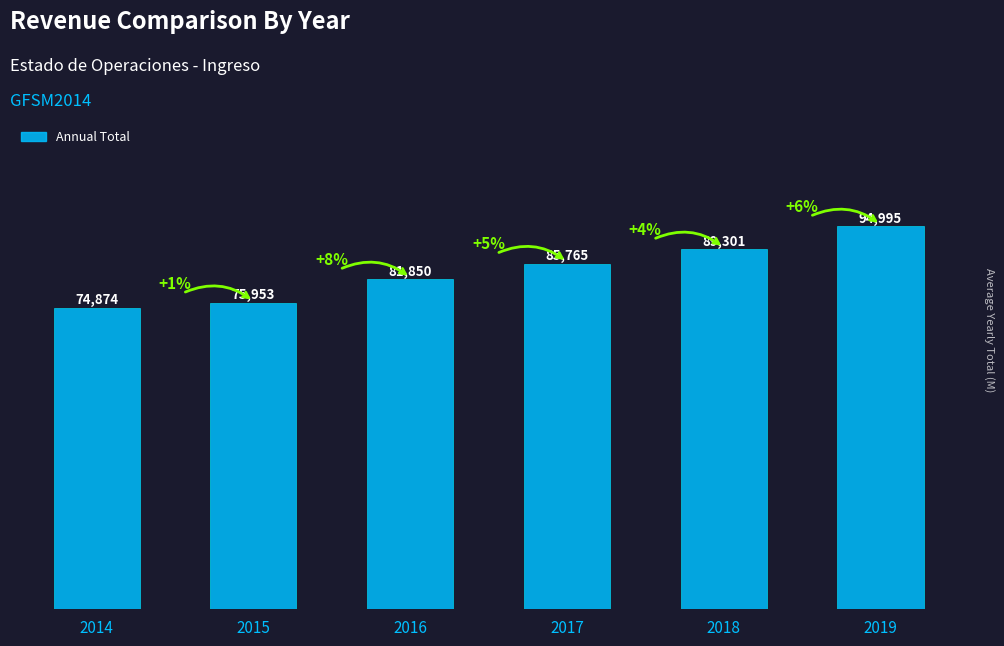

Rank the categories by value from lowest to highest.

2014, 2015, 2016, 2017, 2018, 2019